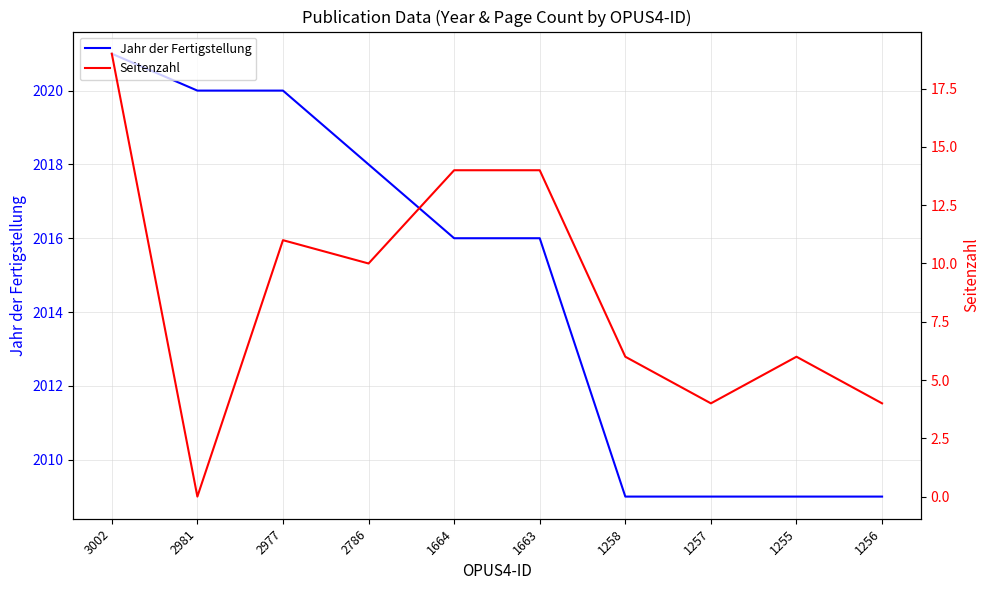

Rank the series by their maximum value, from highest to lowest.

Jahr der Fertigstellung, Seitenzahl